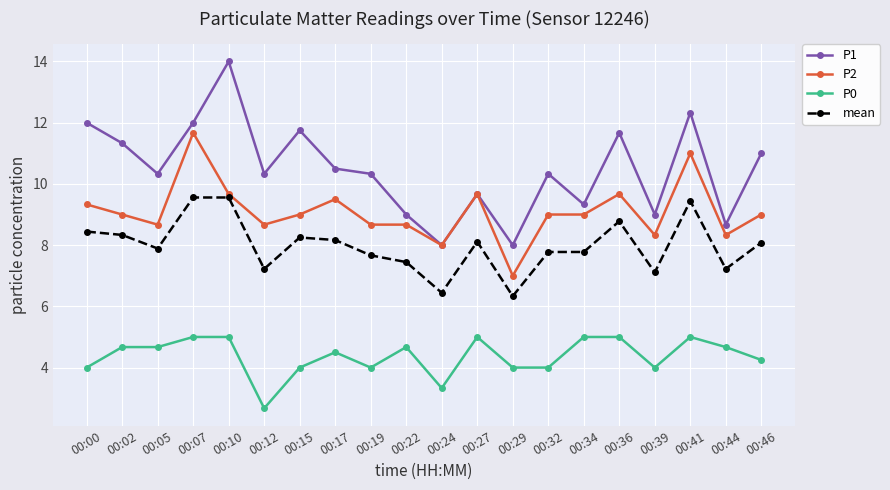

Count the number of categories in the chart.

20